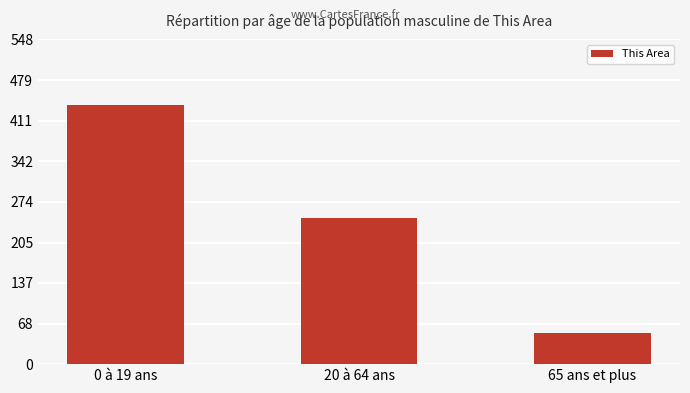

What is the maximum value shown in the chart?

438